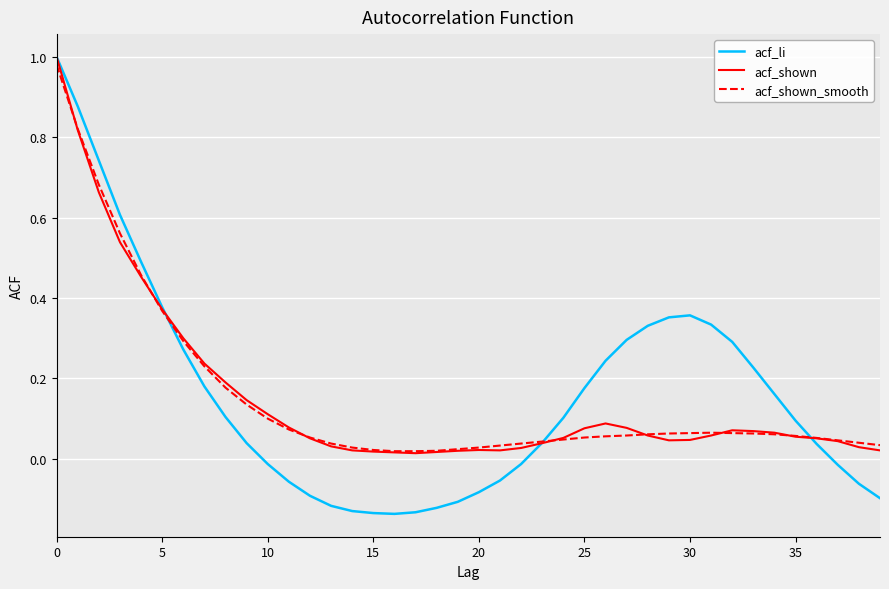

Which series has the largest range (max minus min)?

acf_li